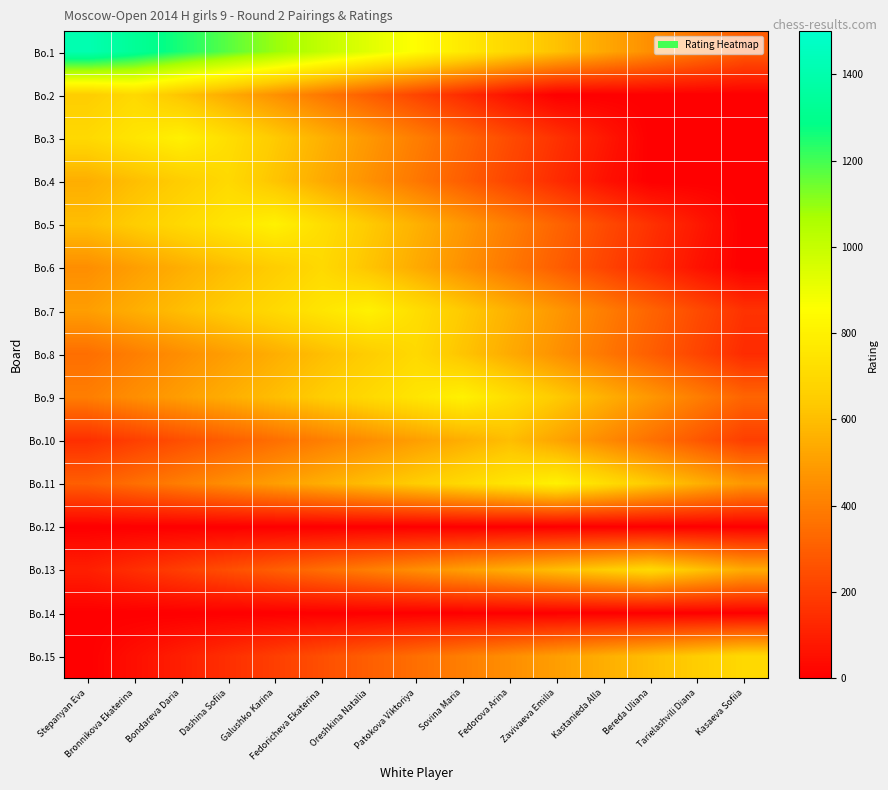

List the series in order of their peak value, highest first.

Bo.1, Bo.3, Bo.5, Bo.7, Bo.9, Bo.11, Bo.2, Bo.4, Bo.6, Bo.8, Bo.13, Bo.15, Bo.10, Bo.12, Bo.14